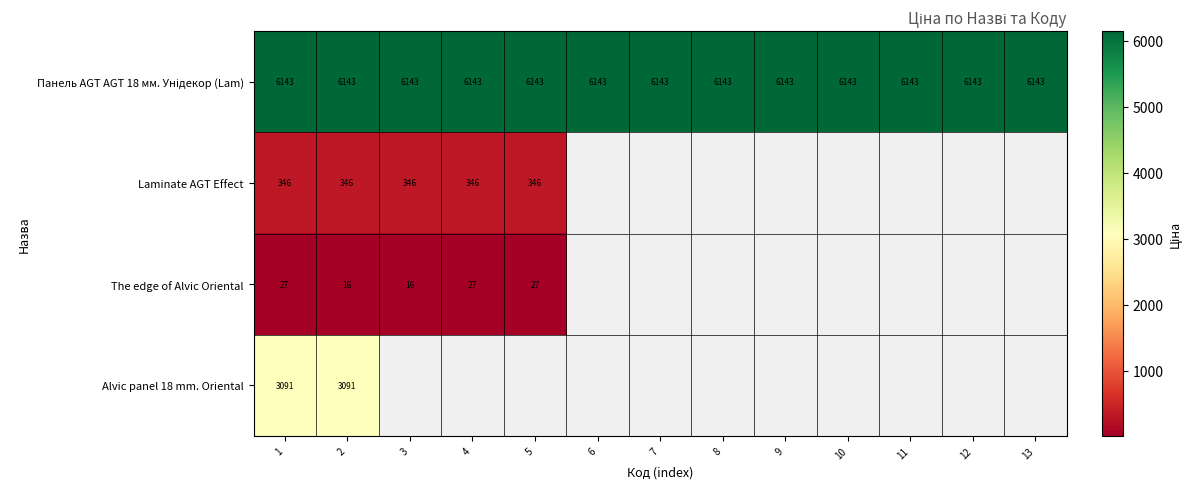

At which category does the chart reach its peak across all series?

1